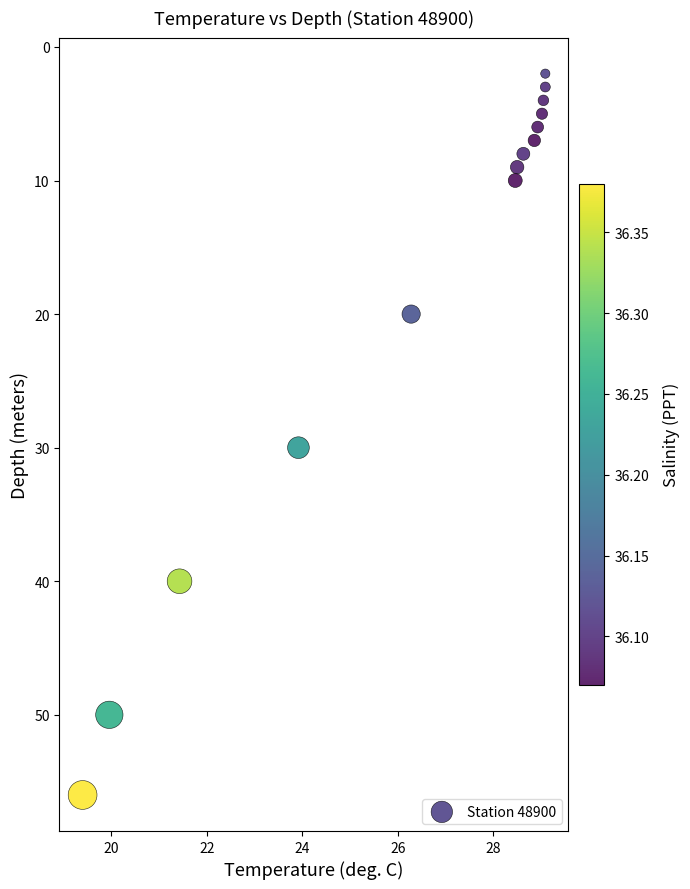

What Y value in the scatter plot is closest to 29?

30